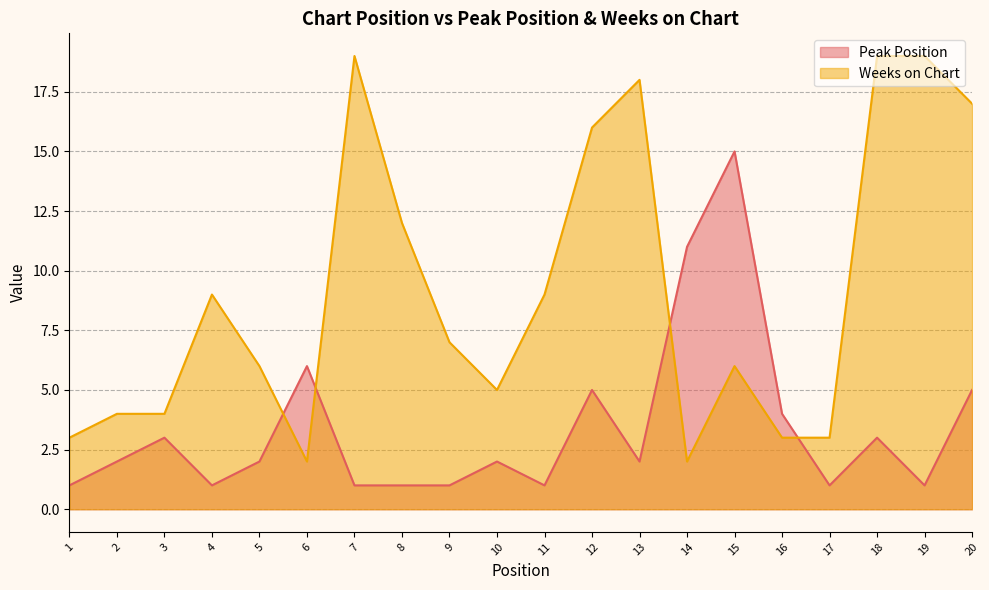

Is it true that Peak Position equals 1 at 17?

True